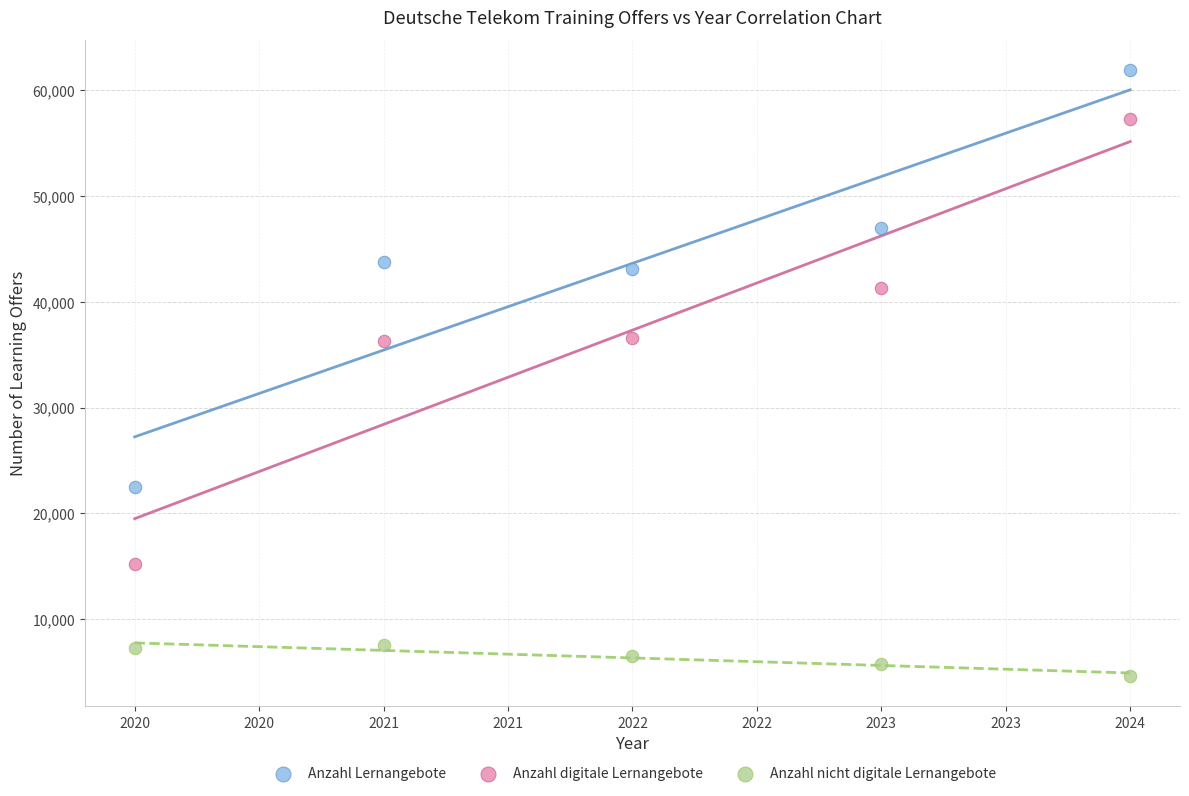

What are all the series names shown in the legend?

Anzahl Lernangebote, Anzahl digitale Lernangebote, Anzahl nicht digitale Lernangebote